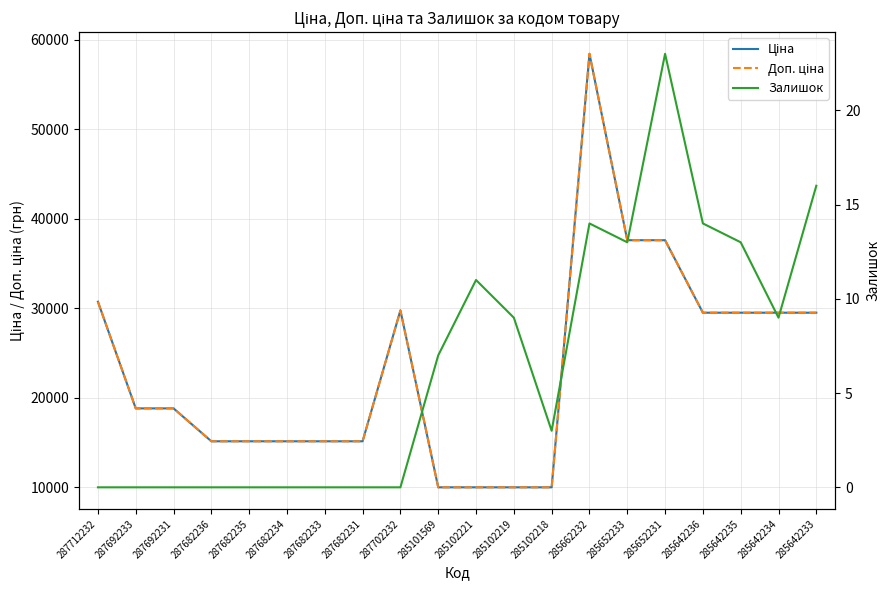

Rank the series by their maximum value, from lowest to highest.

Залишок, Ціна, Доп. ціна